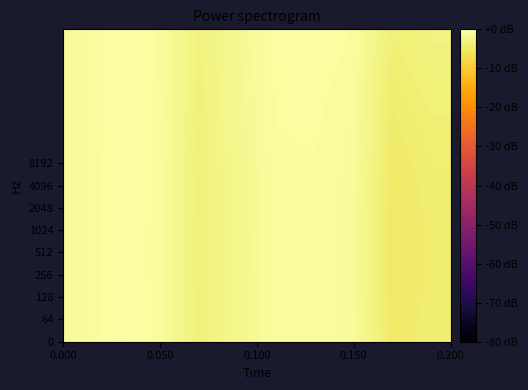

Count the number of data series in this chart.

14